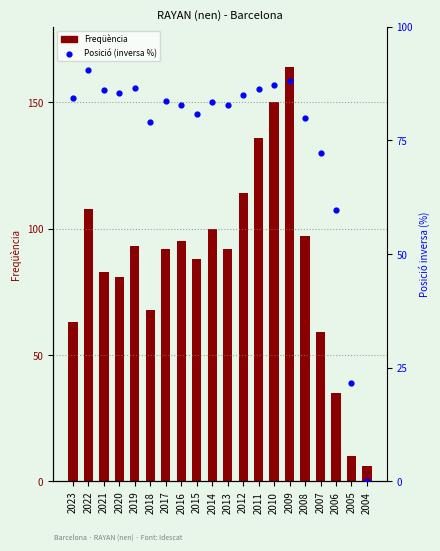

Is the value of Posició (inversa %) at 2020 greater than the value of Freqüència at 2014?

No